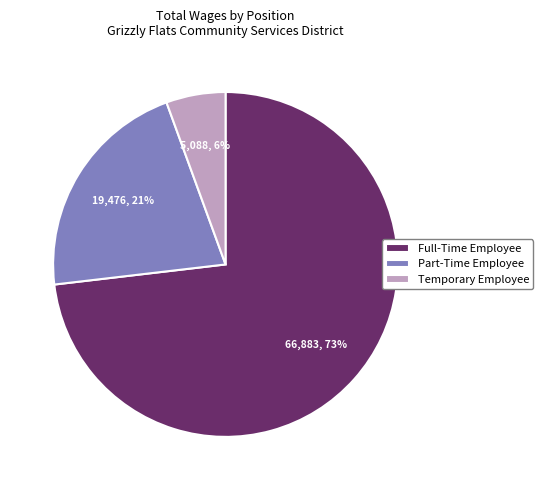

To the nearest percent, what percentage of the pie is Full-Time Employee?

73%